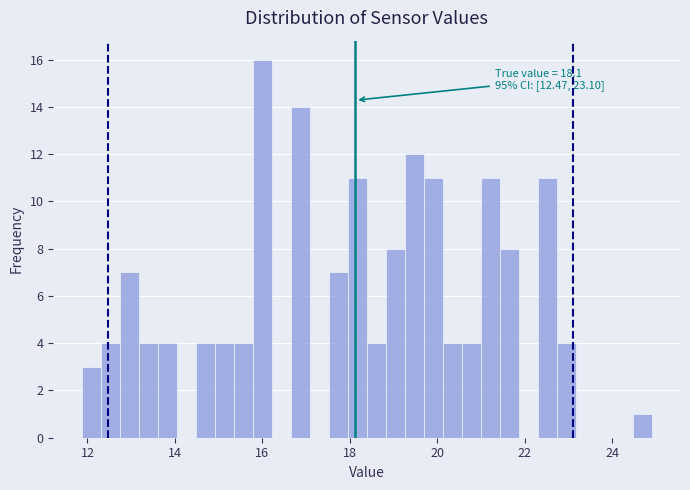

Read against the x-axis, roughly where is the centre of the tallest bar?

16.0